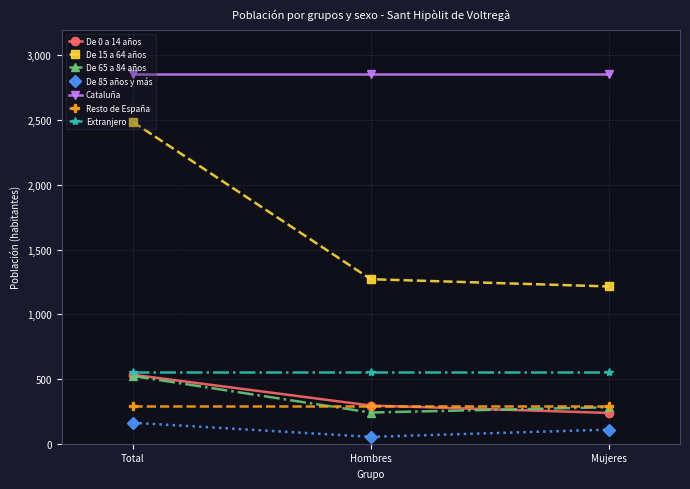

At which label is De 0 a 14 años closest to 385?

Hombres